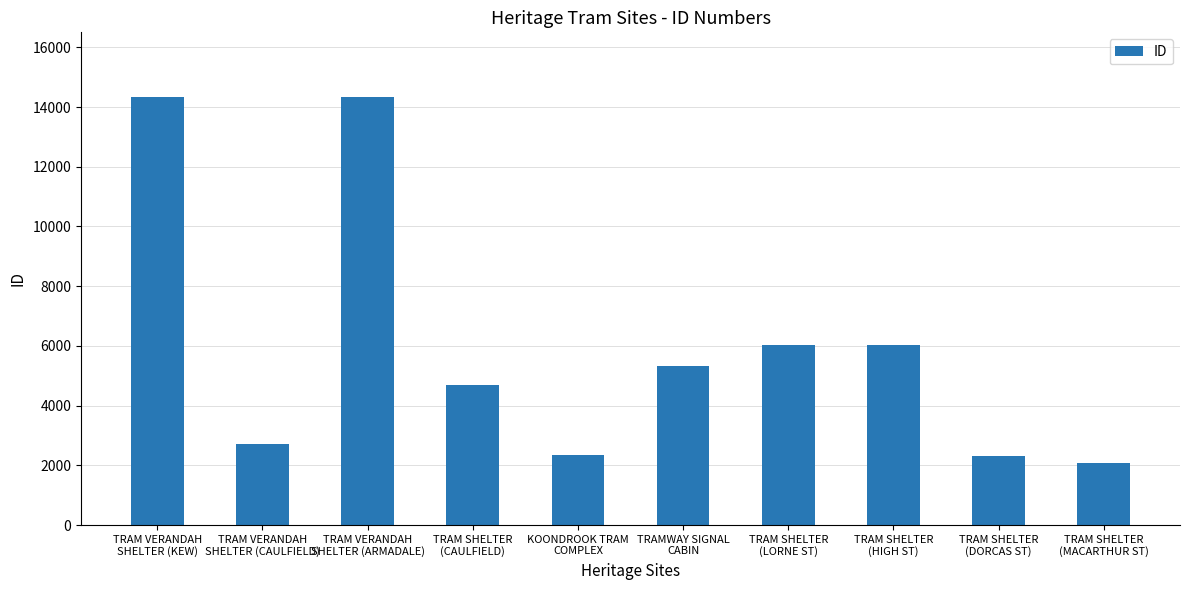

What is the value of the 6th bar from the left?

5324